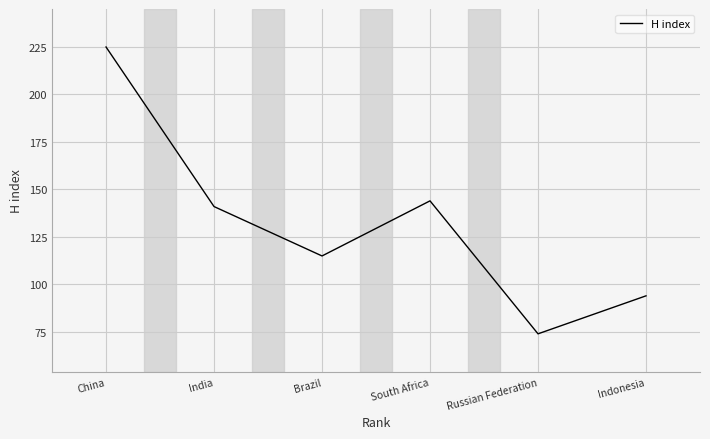

What is the sum of all values?

793